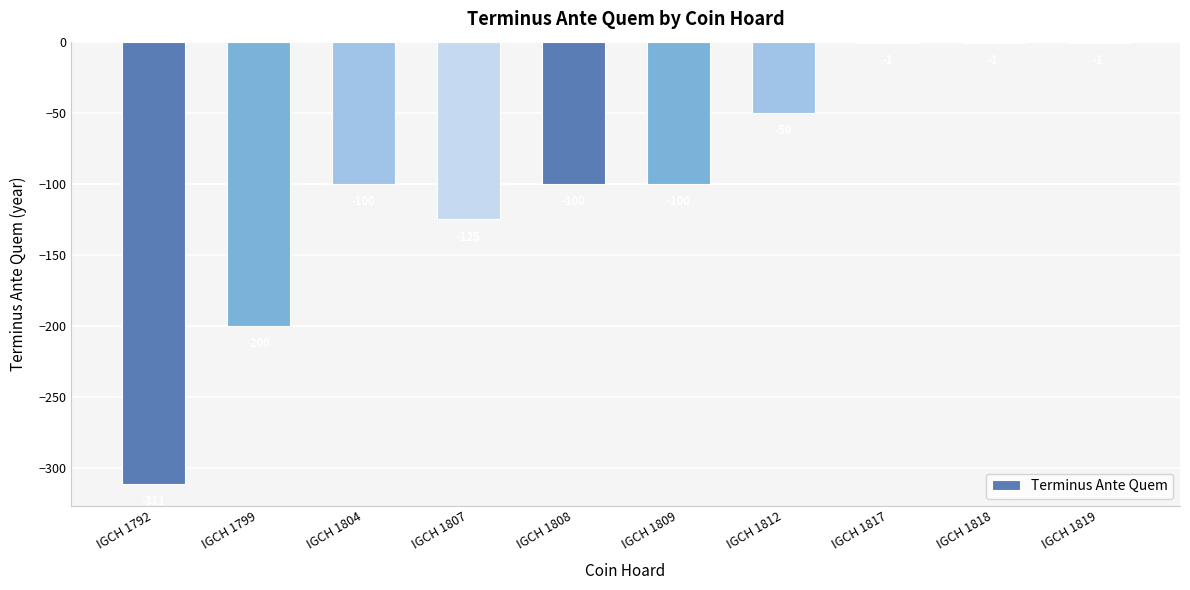

Reading left to right, list all the values displayed in this chart.

IGCH 1792=-311	IGCH 1799=-200	IGCH 1804=-100	IGCH 1807=-125	IGCH 1808=-100	IGCH 1809=-100	IGCH 1812=-50	IGCH 1817=-1	IGCH 1818=-1	IGCH 1819=-1